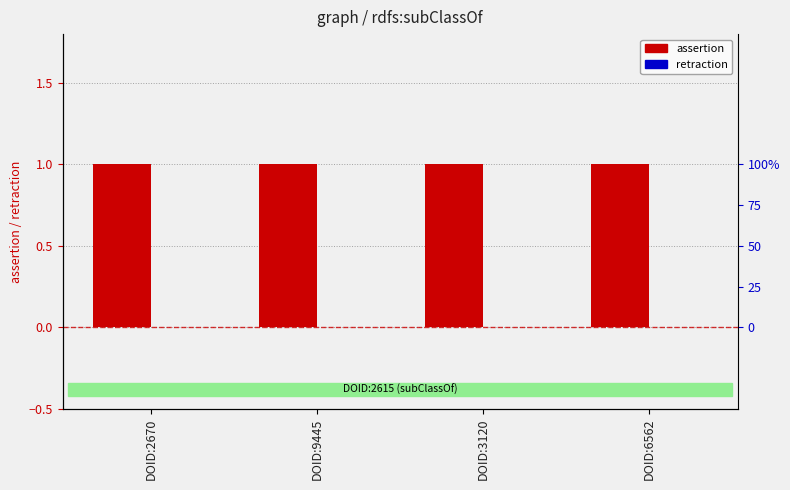

Reading left to right, extract all data points from this chart.

assertion: 1	1	1	1
retraction: 0	0	0	0